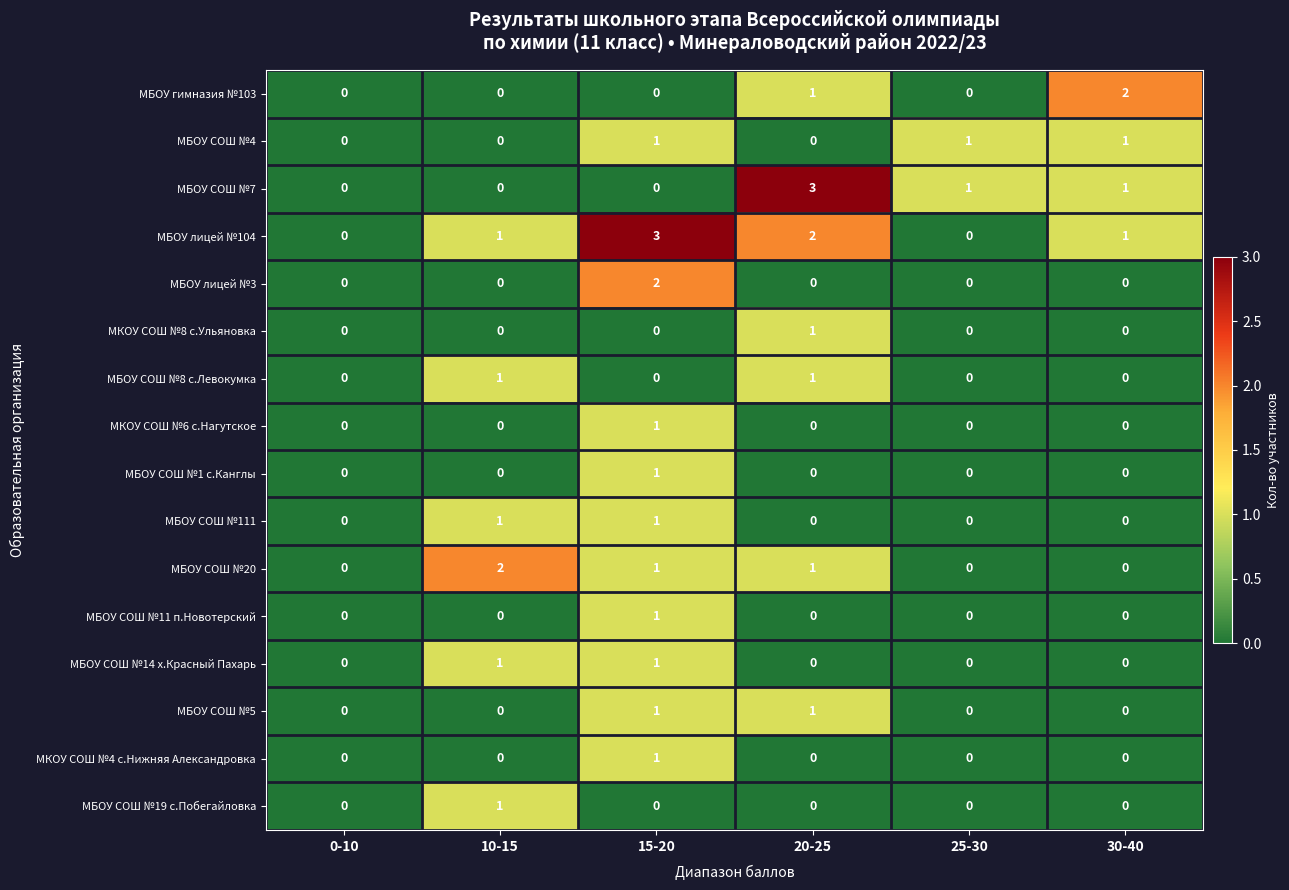

How many categories are shown in the chart?

6